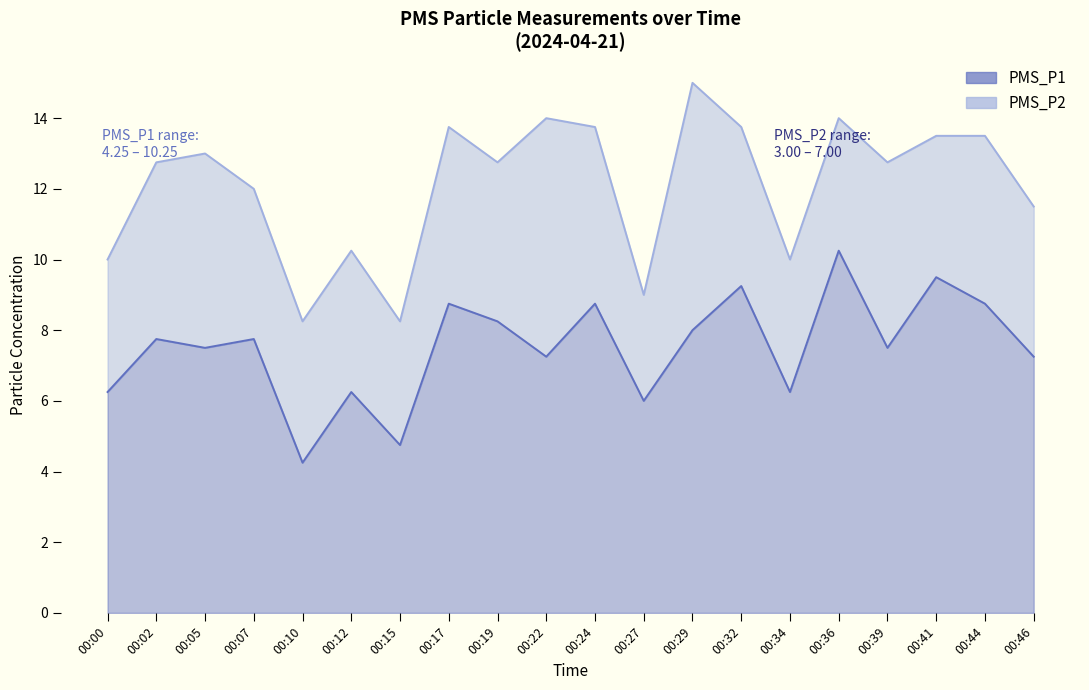

Count the number of values greater than 7.

14